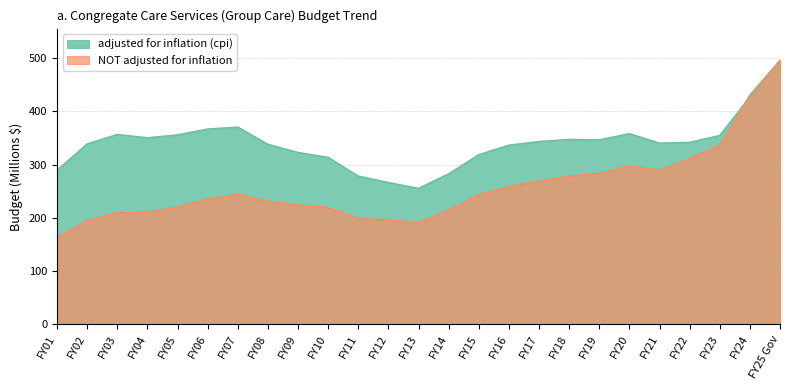

In adjusted for inflation (cpi), how many points are lower than both neighbors (excluding endpoints)?

4